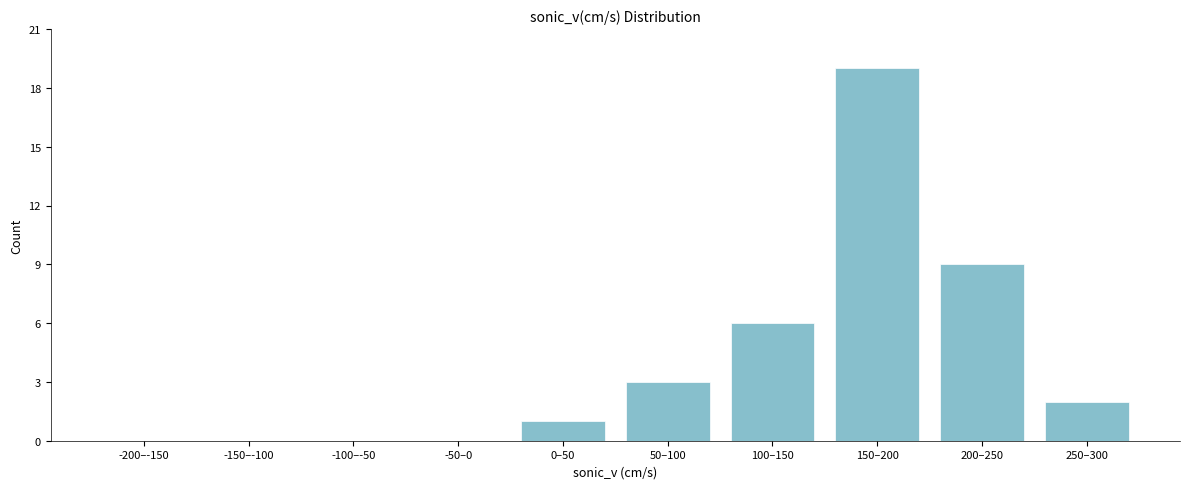

Reading left to right, what are all the values shown in this chart?

-200–-150=0	-150–-100=0	-100–-50=0	-50–0=0	0–50=1	50–100=3	100–150=6	150–200=19	200–250=9	250–300=2